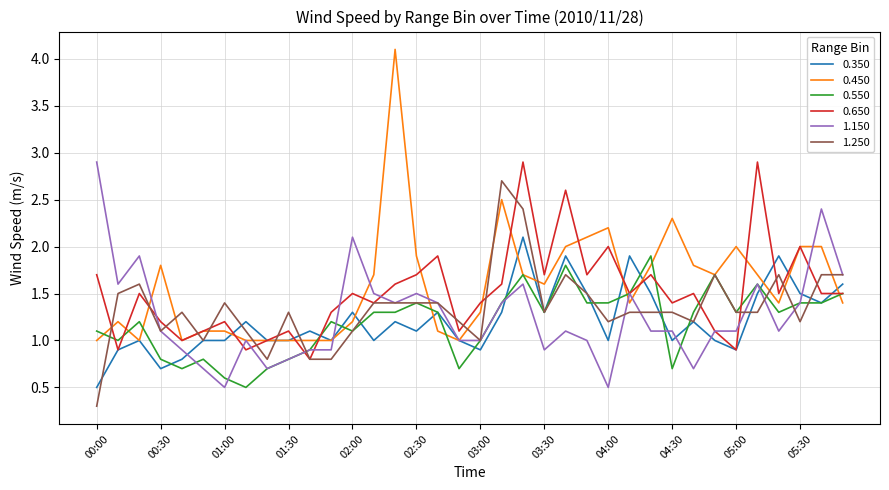

What is the lowest value of the 0.550 series?

0.5